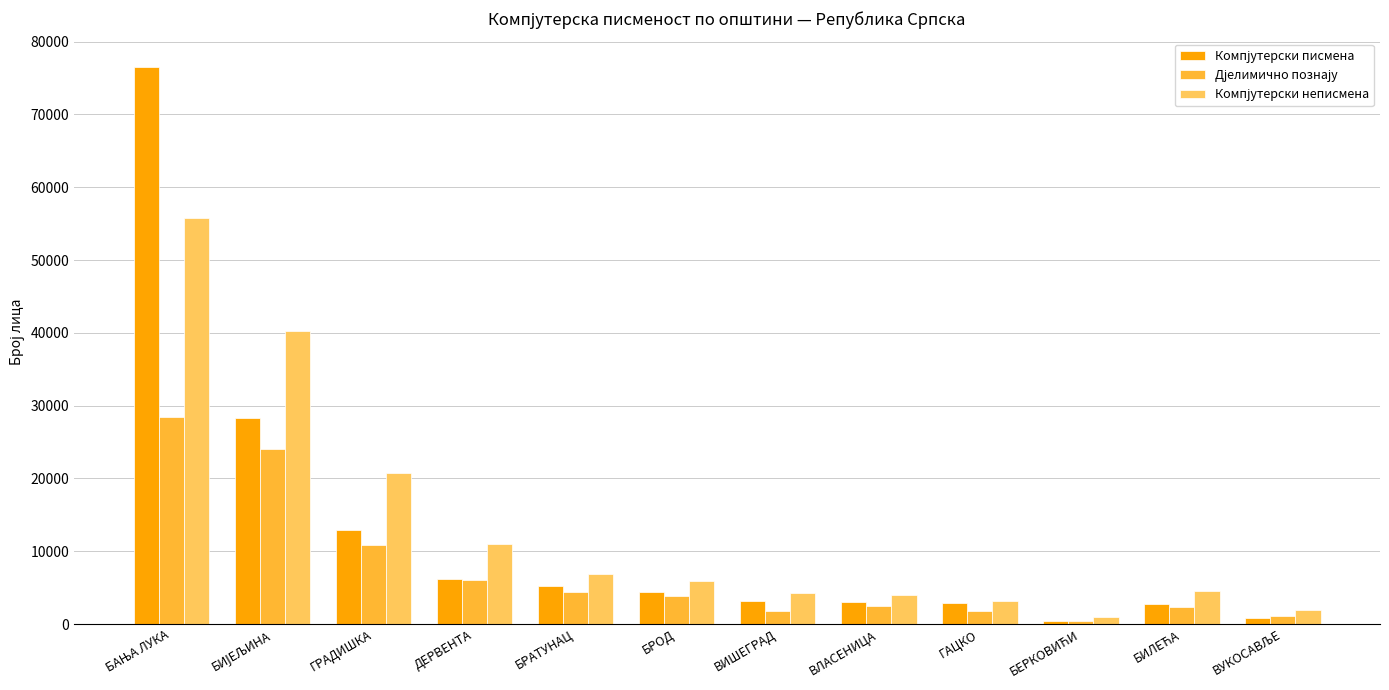

How many bars are there in total?

36